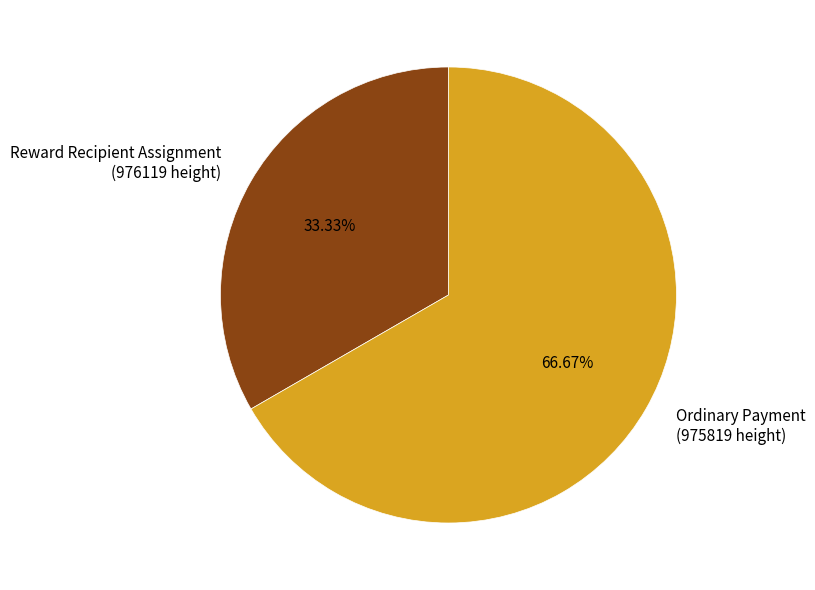

How many slices are in this pie chart?

2